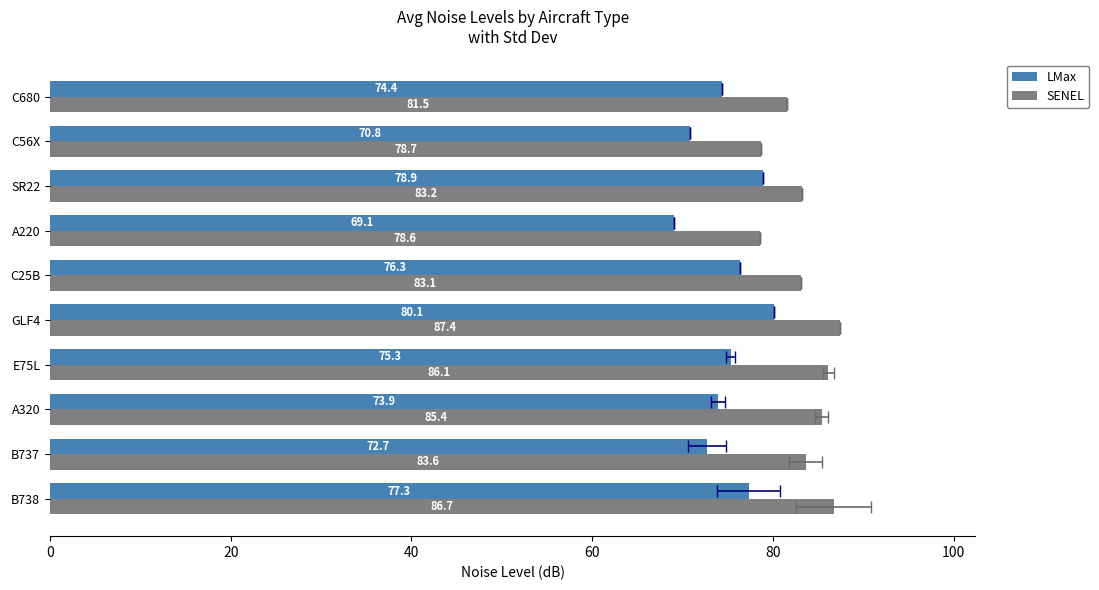

How many bars are there in total?

20